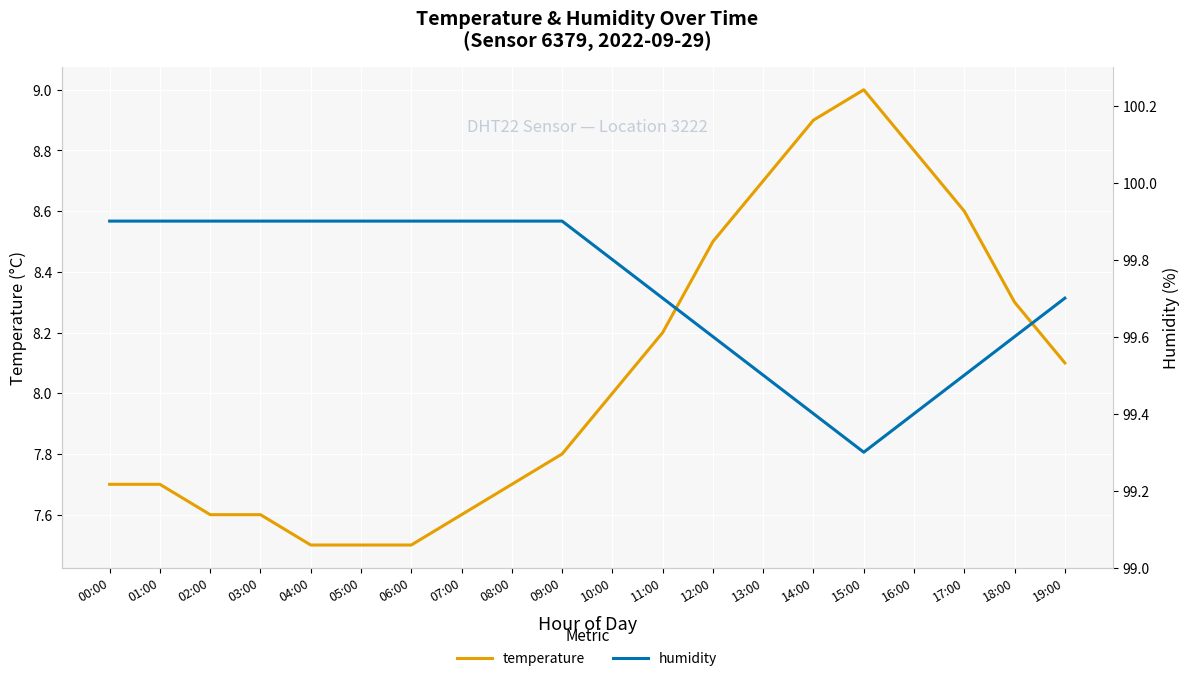

Which category has the lowest value in the temperature series?

04:00